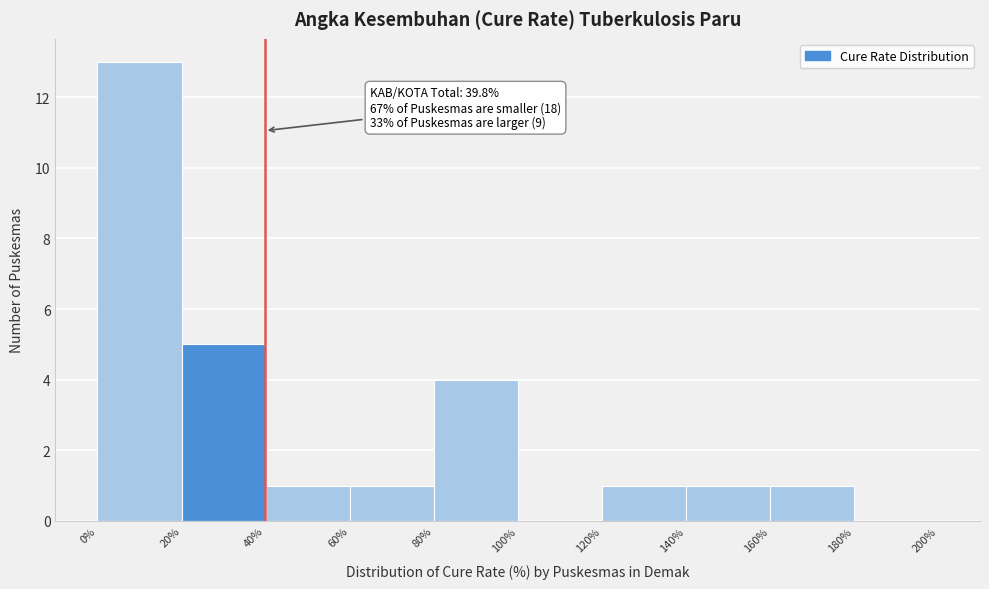

Over which range of the x-axis is the bar tallest?

0% to 20%